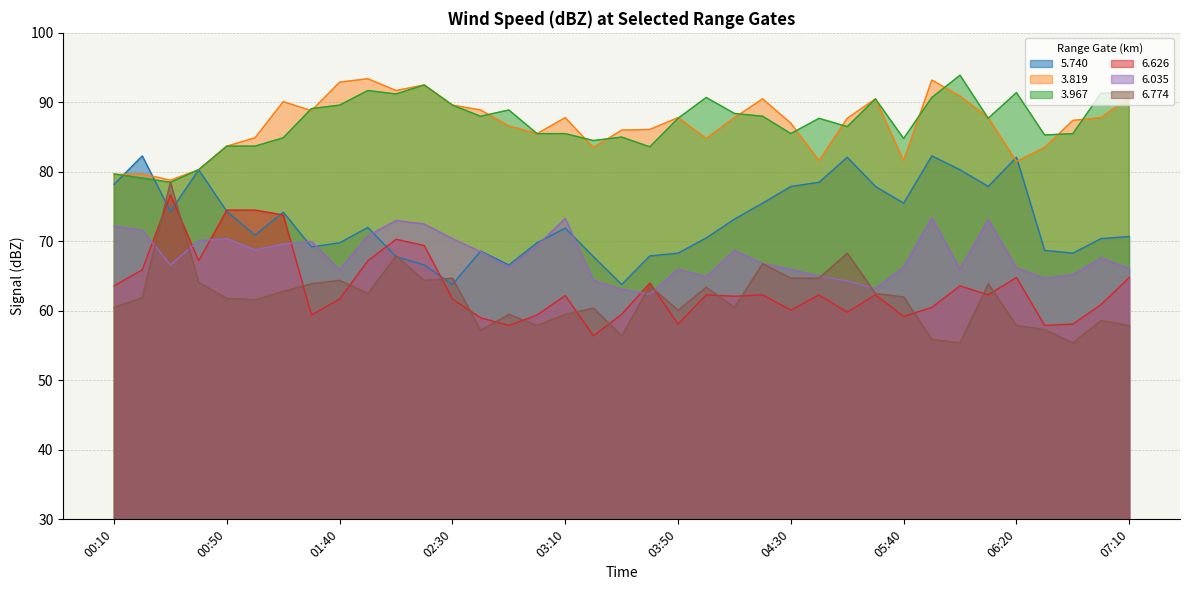

What is the sum of all   3.819 values?

3212.5